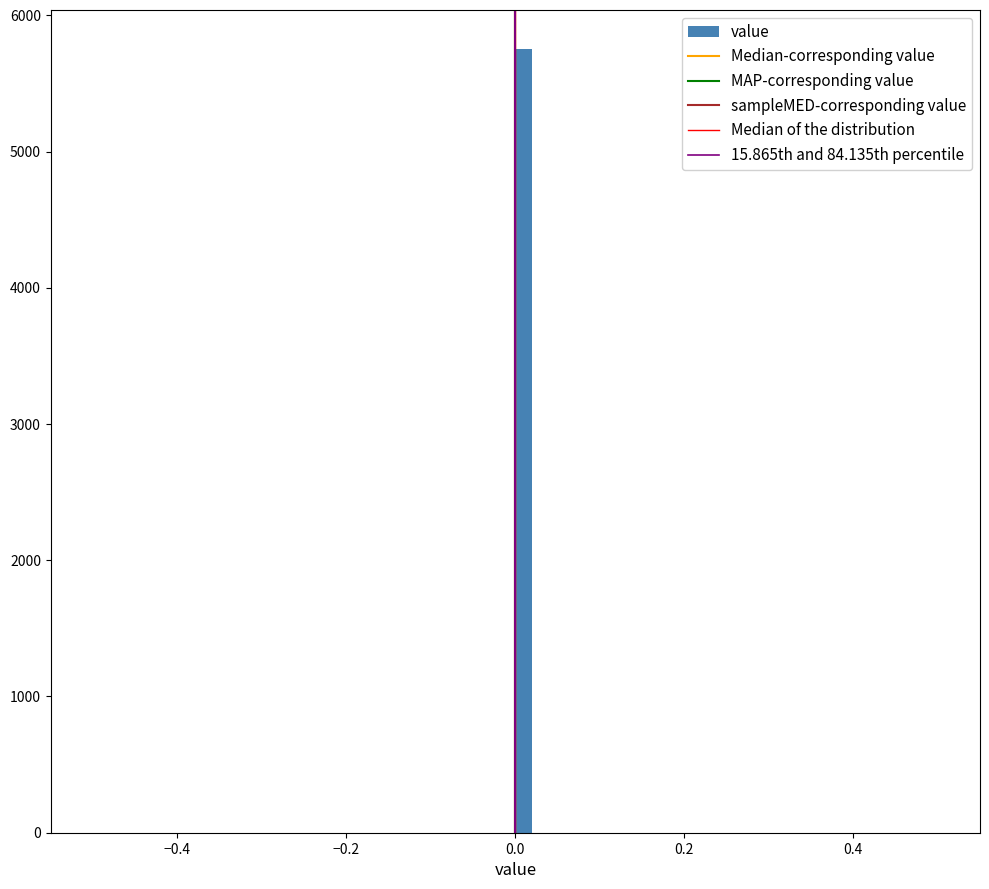

Around what value on the x-axis is the tallest bar? Give the approximate position of its centre, as read against the axis.

0.02